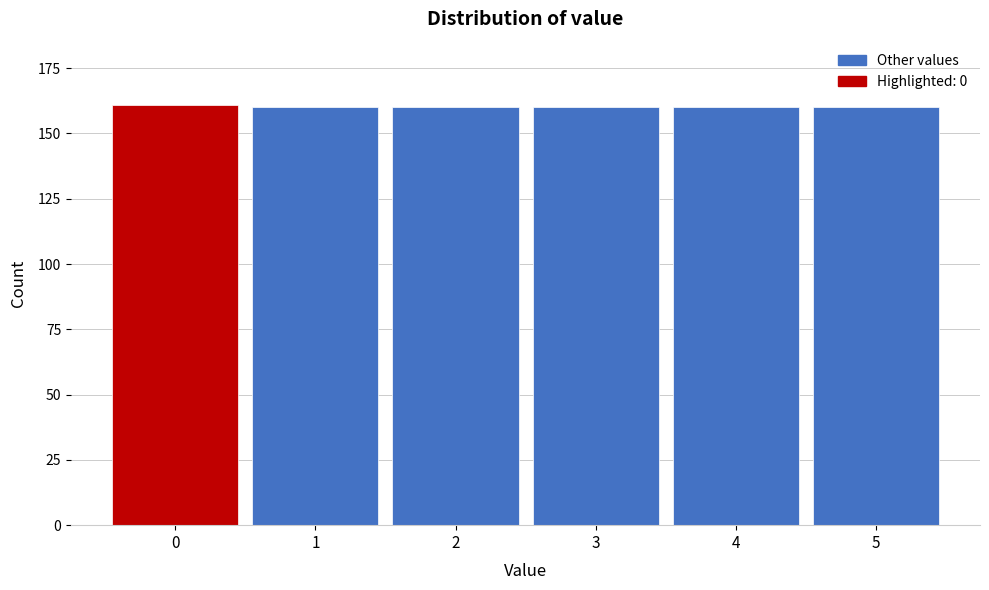

Reading right to left, extract all data points from this chart.

5=160	4=160	3=160	2=160	1=160	0=161